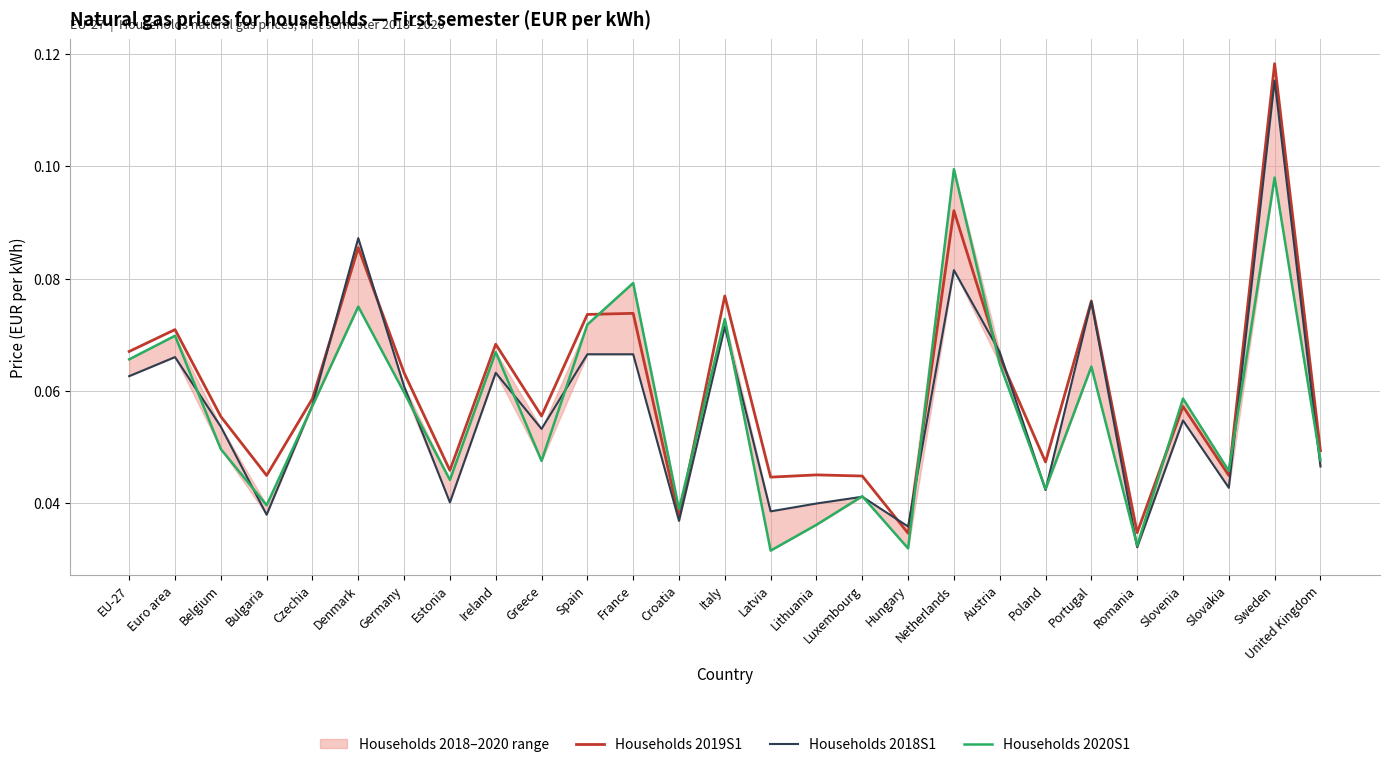

Where is the first local minimum for Households 2019S1?

Bulgaria